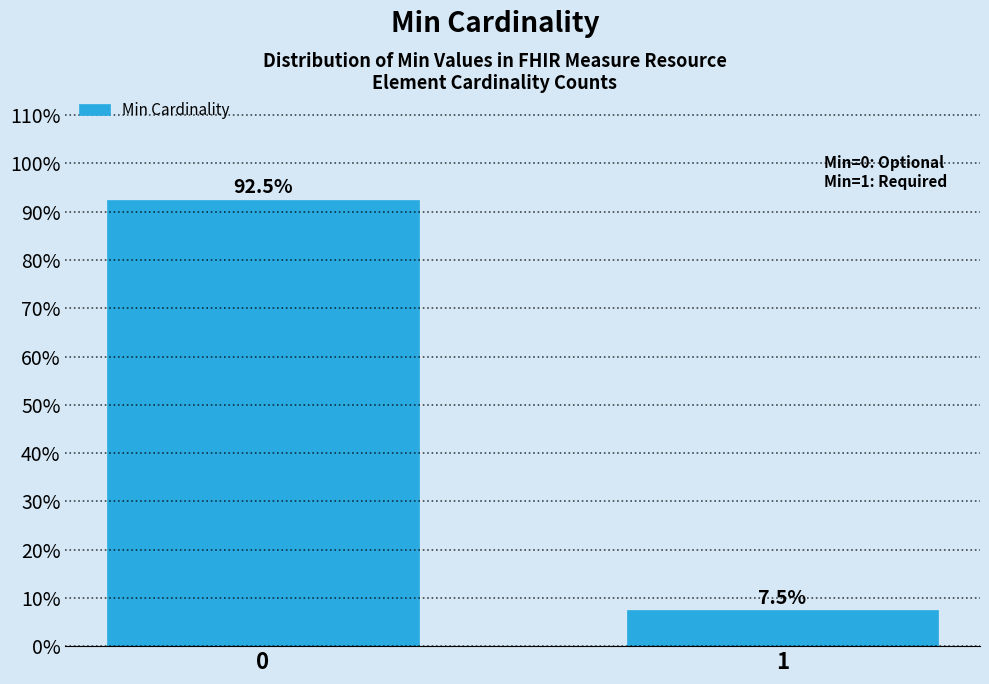

Reading left to right, what are all the values shown in this chart?

0=92.5	1=7.5